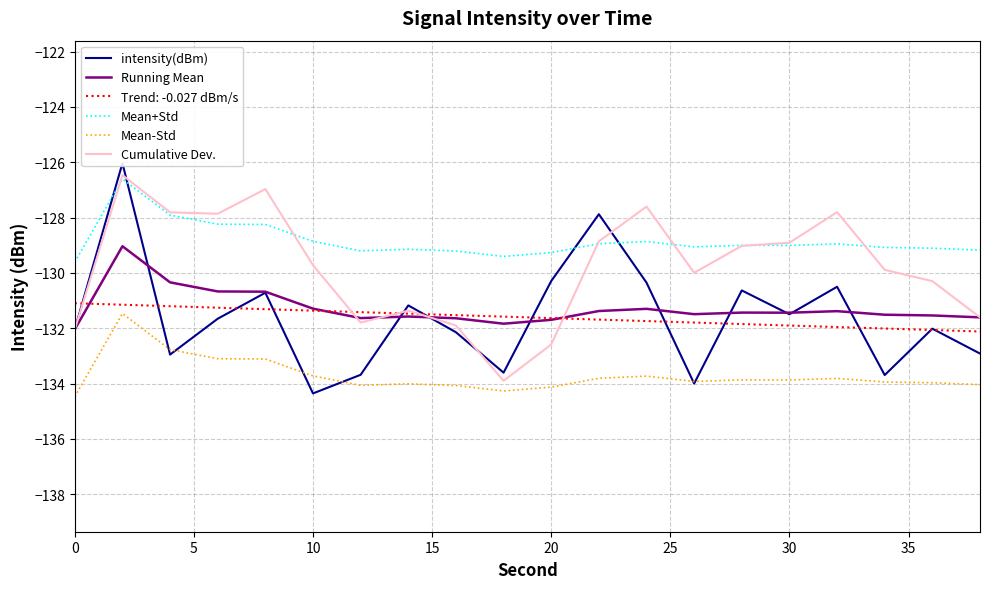

Is it true that Trend: -0.027 dBm/s equals -131.9 at 30?

True